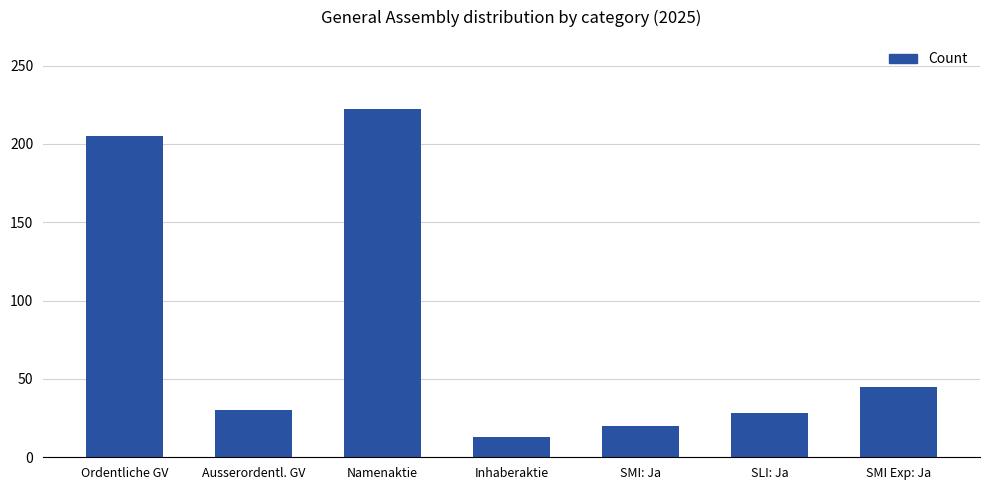

What is the label of the 2nd bar from the right?

SLI: Ja